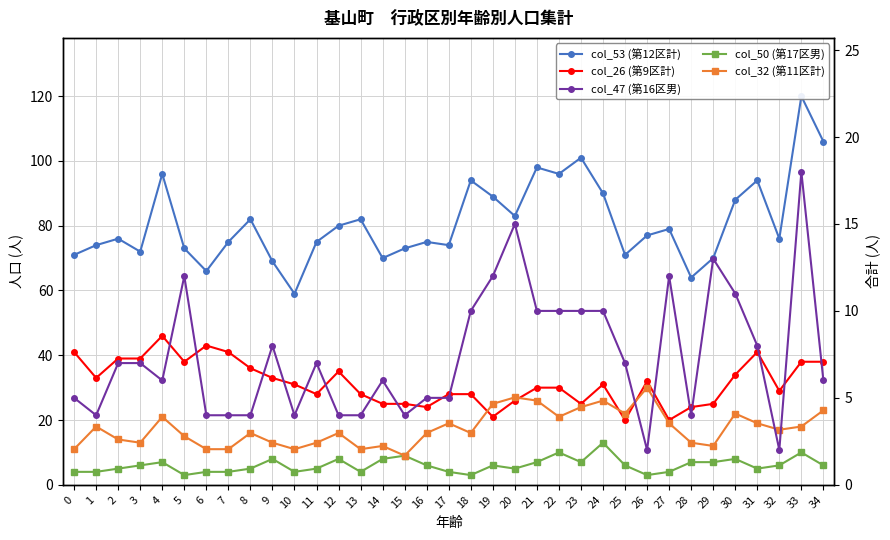

What is the total value across all series at 24?

170